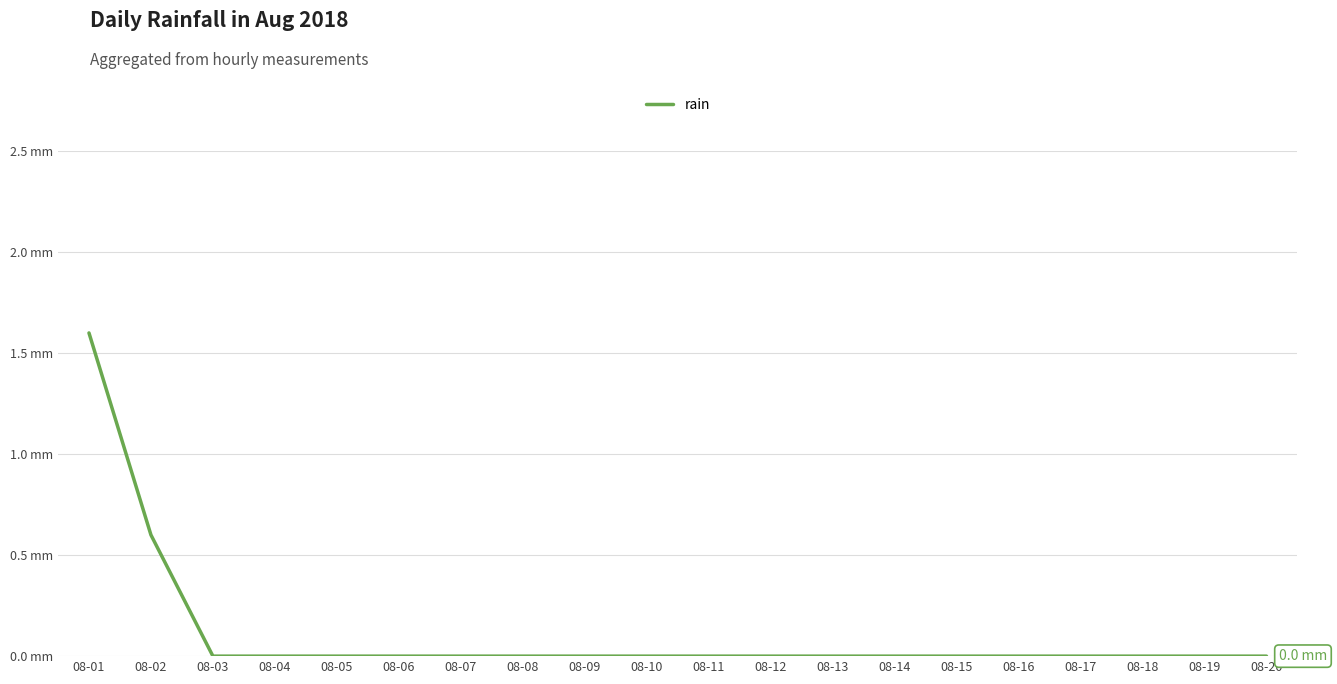

What is the maximum value shown in the chart?

1.6